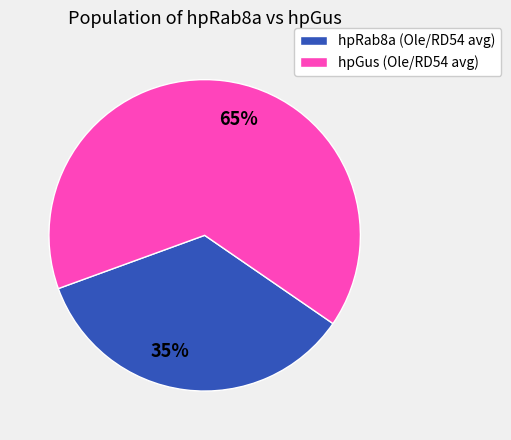

Rank the categories by value from lowest to highest.

hpRab8a (Ole/RD54 avg), hpGus (Ole/RD54 avg)